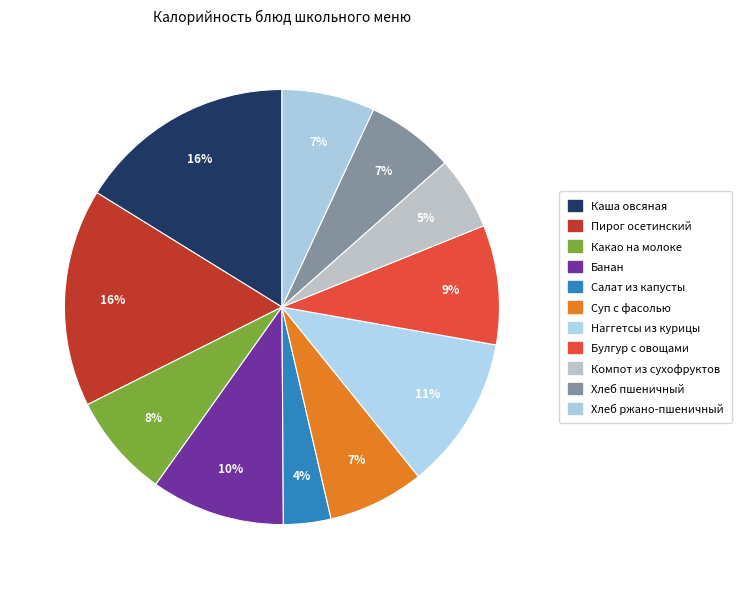

How many slices are in this pie chart?

11